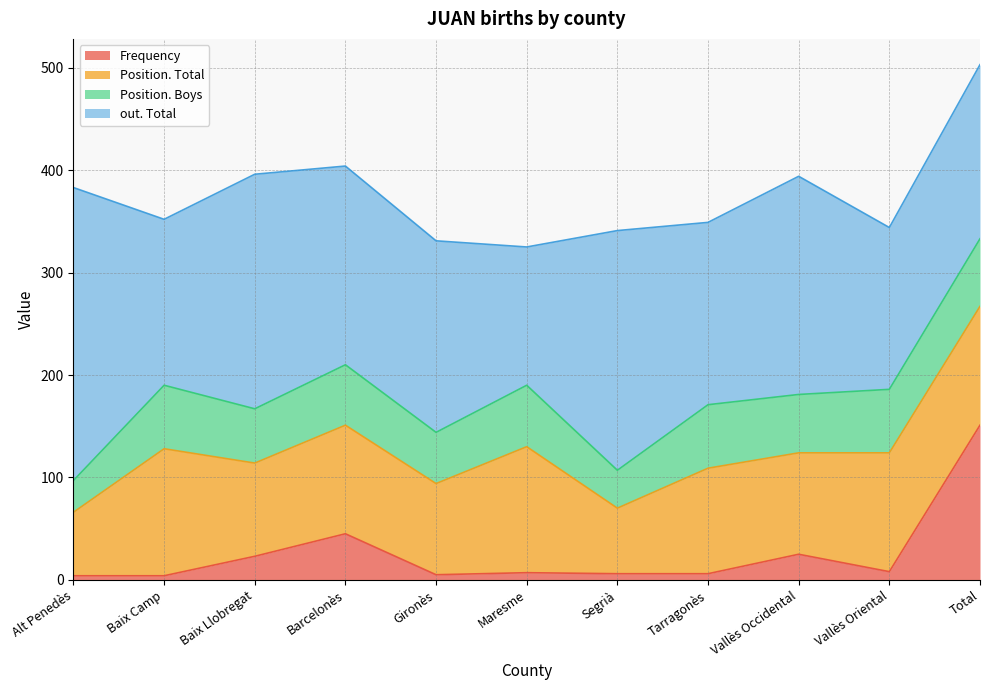

At how many categories does at least one series exceed 233?

2